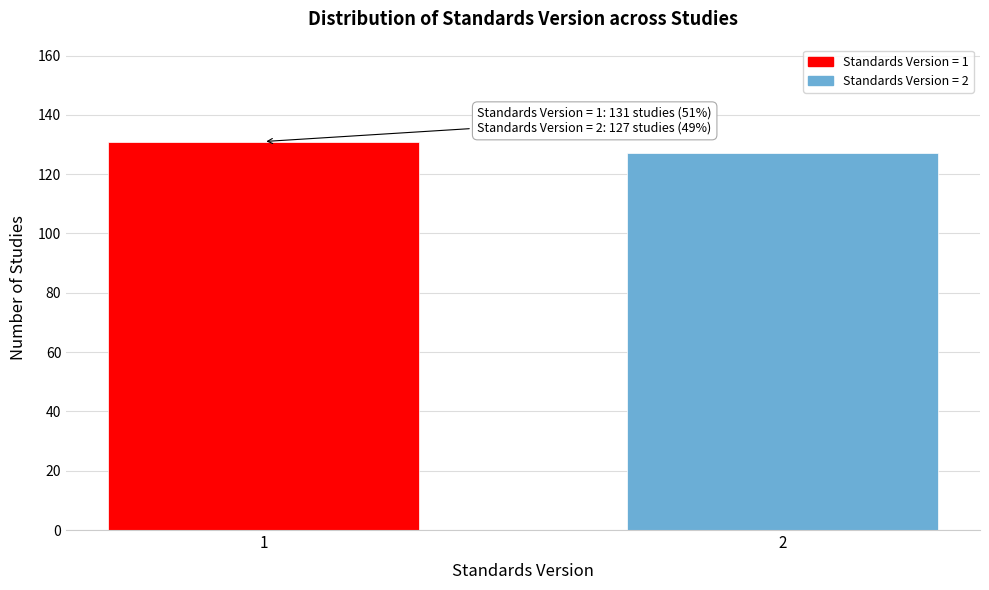

Reading left to right, list all the values displayed in this chart.

1=131	2=127